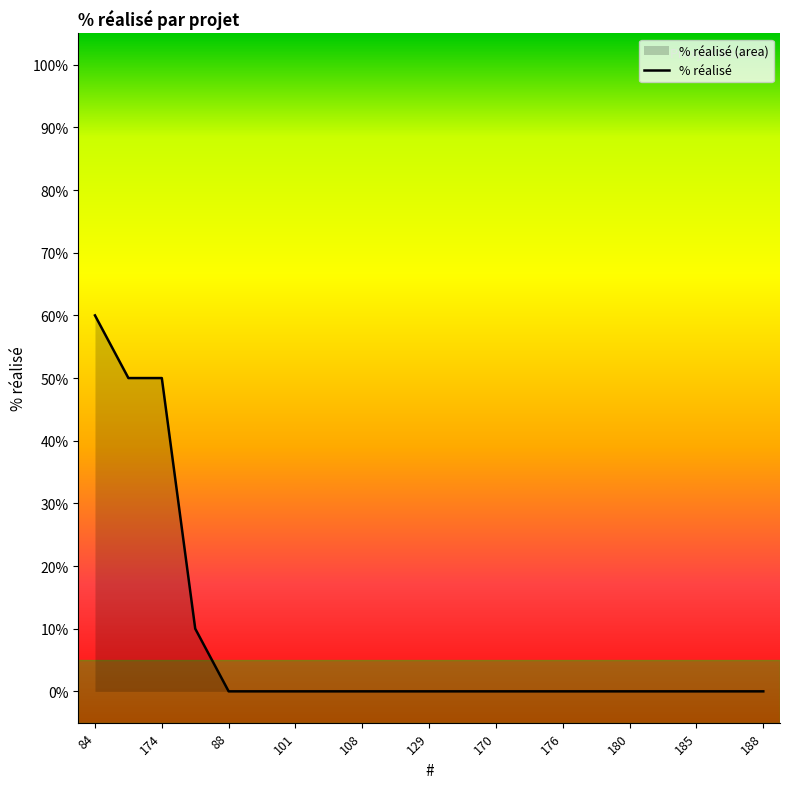

What is the value of the 1st point from the left?

60